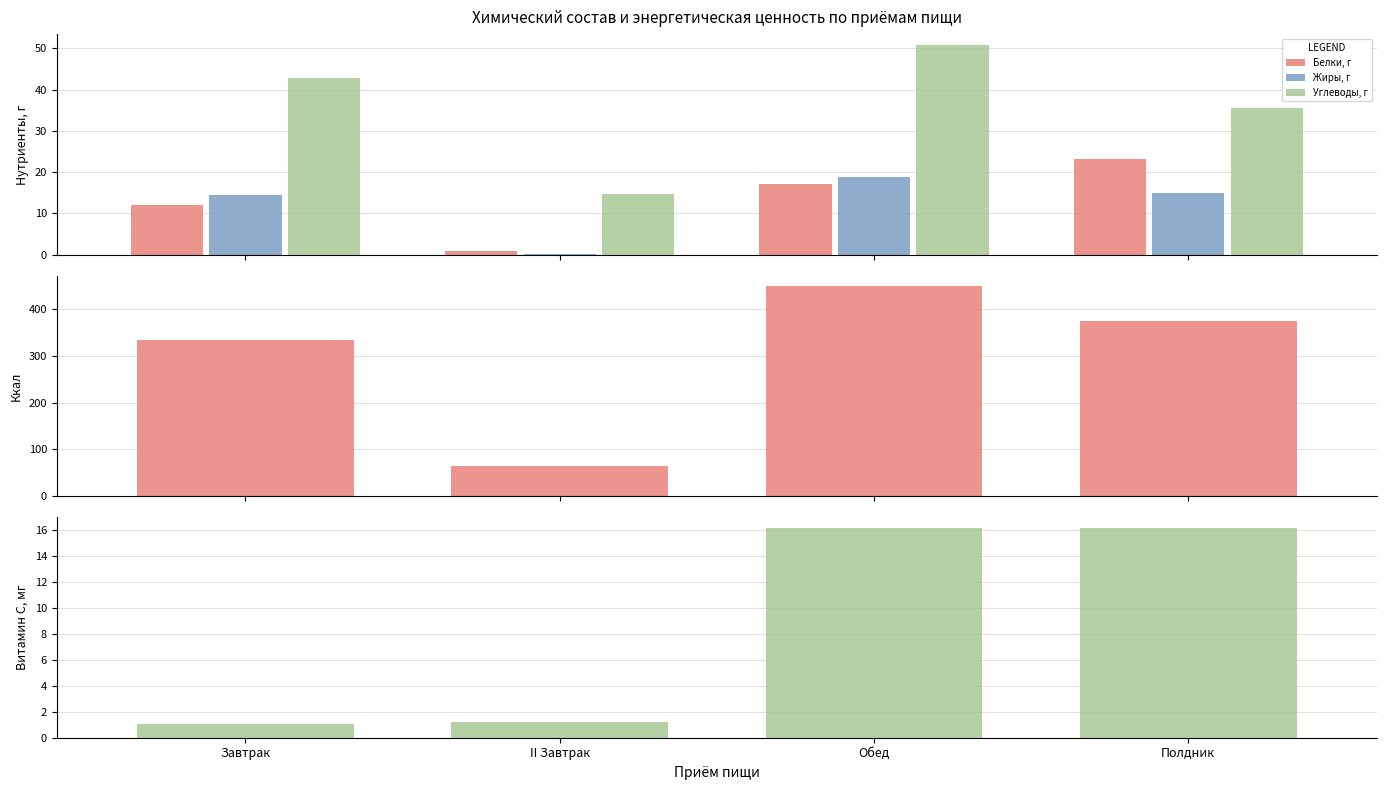

What is the sum of all Углеводы, г values?

144.2